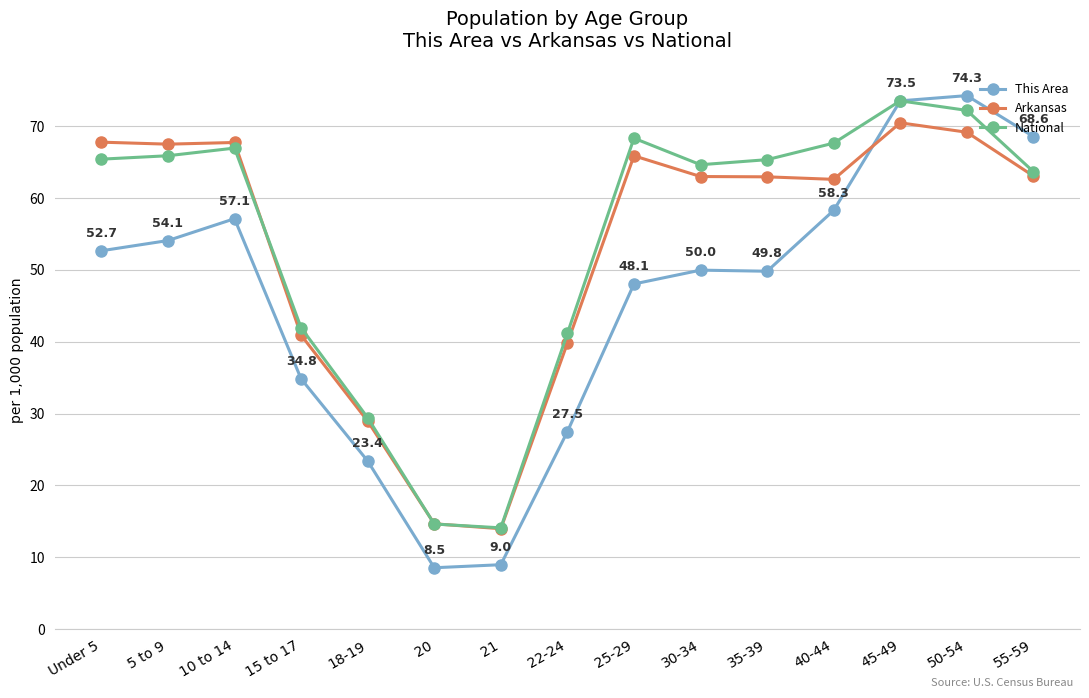

How many times do This Area and National cross each other?

1